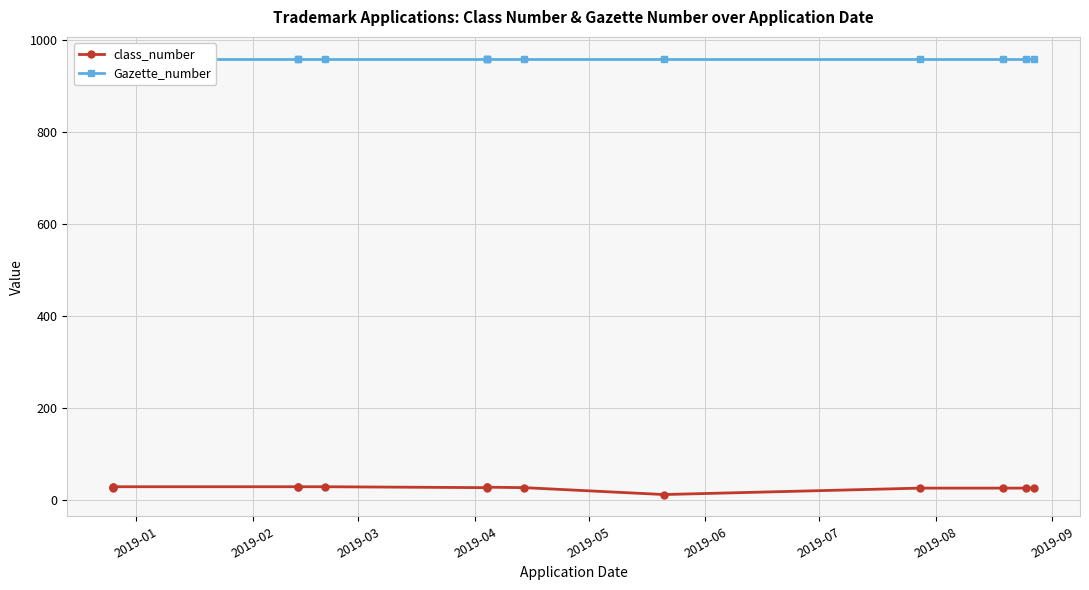

Which series has the largest total across all categories?

Gazette_number